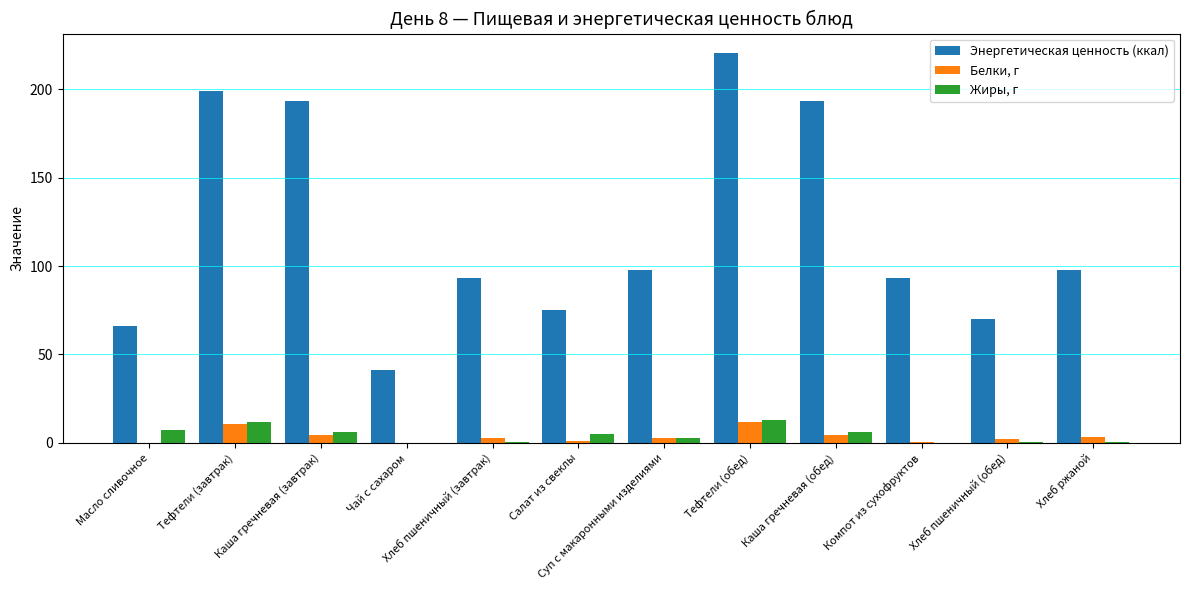

Which category has the highest value in the Энергетическая ценность (ккал) series?

Тефтели (обед)